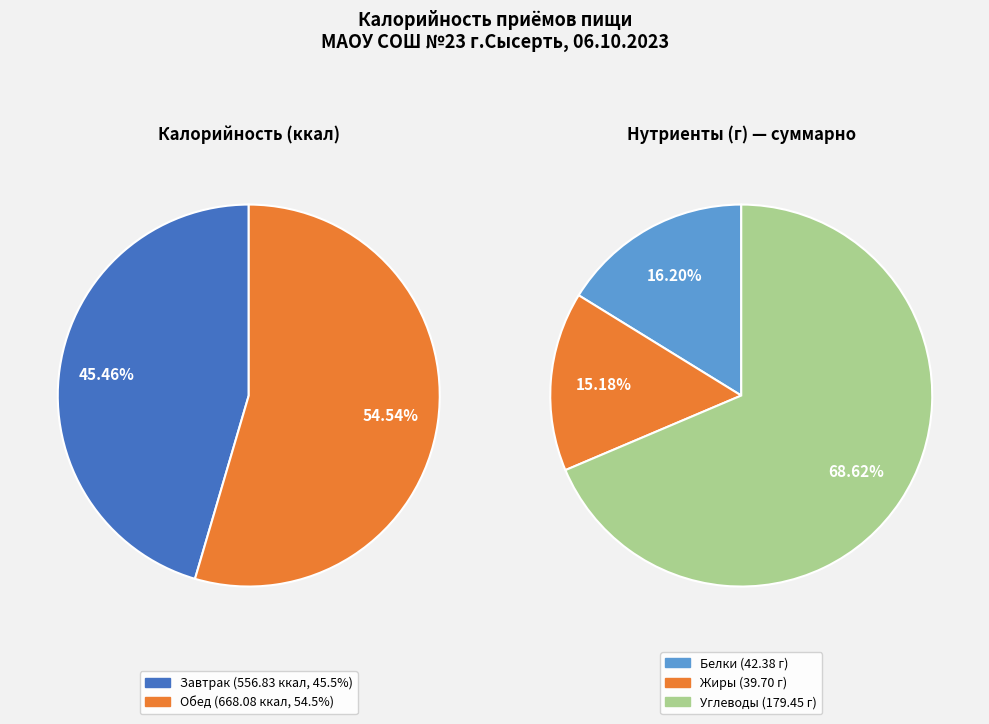

Which slice is the smallest?

Завтрак